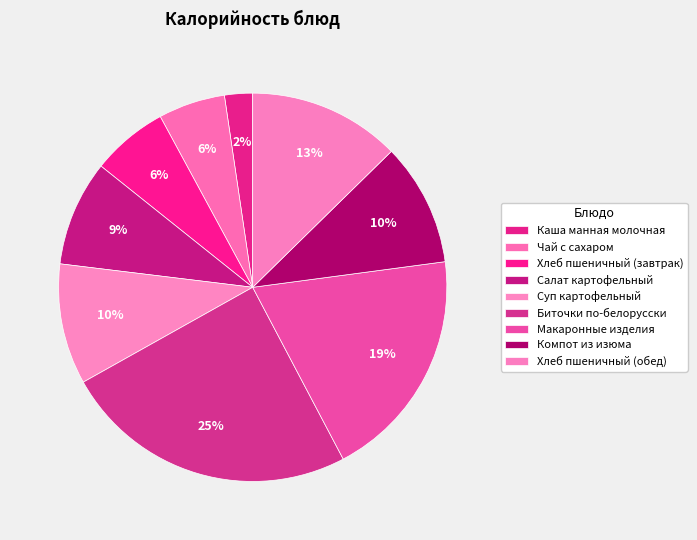

Between Компот из изюма and Салат картофельный, which is larger?

Компот из изюма